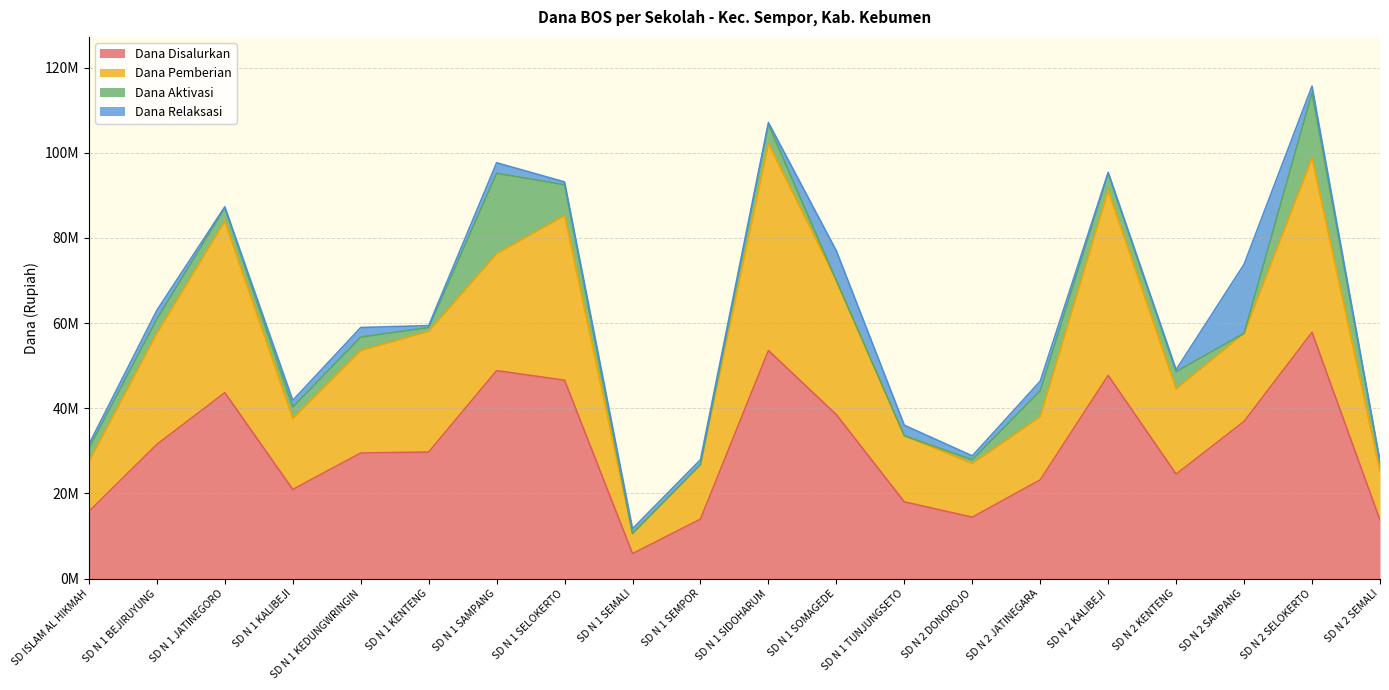

True or false: Dana Disalurkan and Dana Pemberian cross at least once.

False